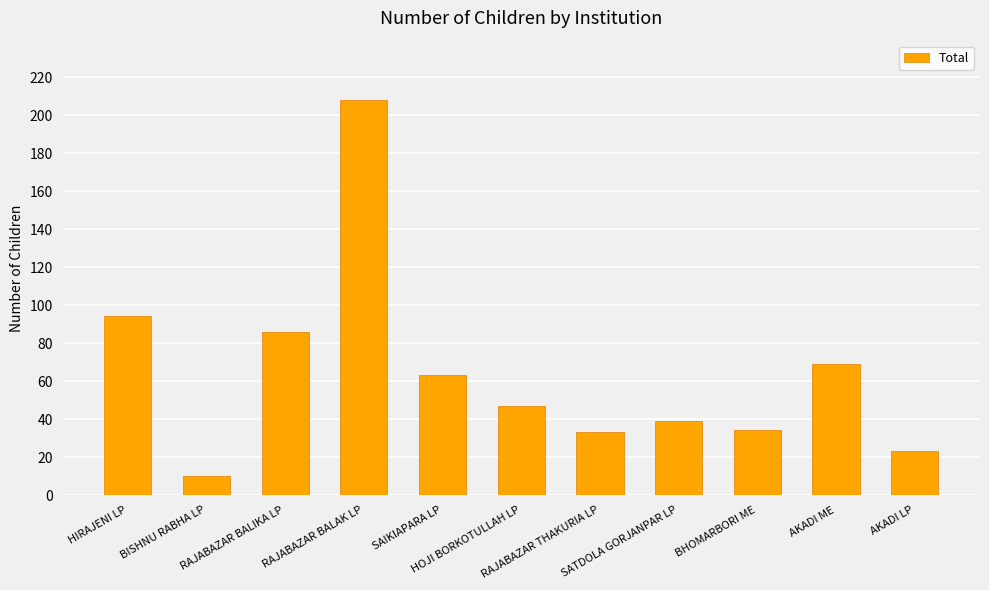

What is the greatest value displayed?

208